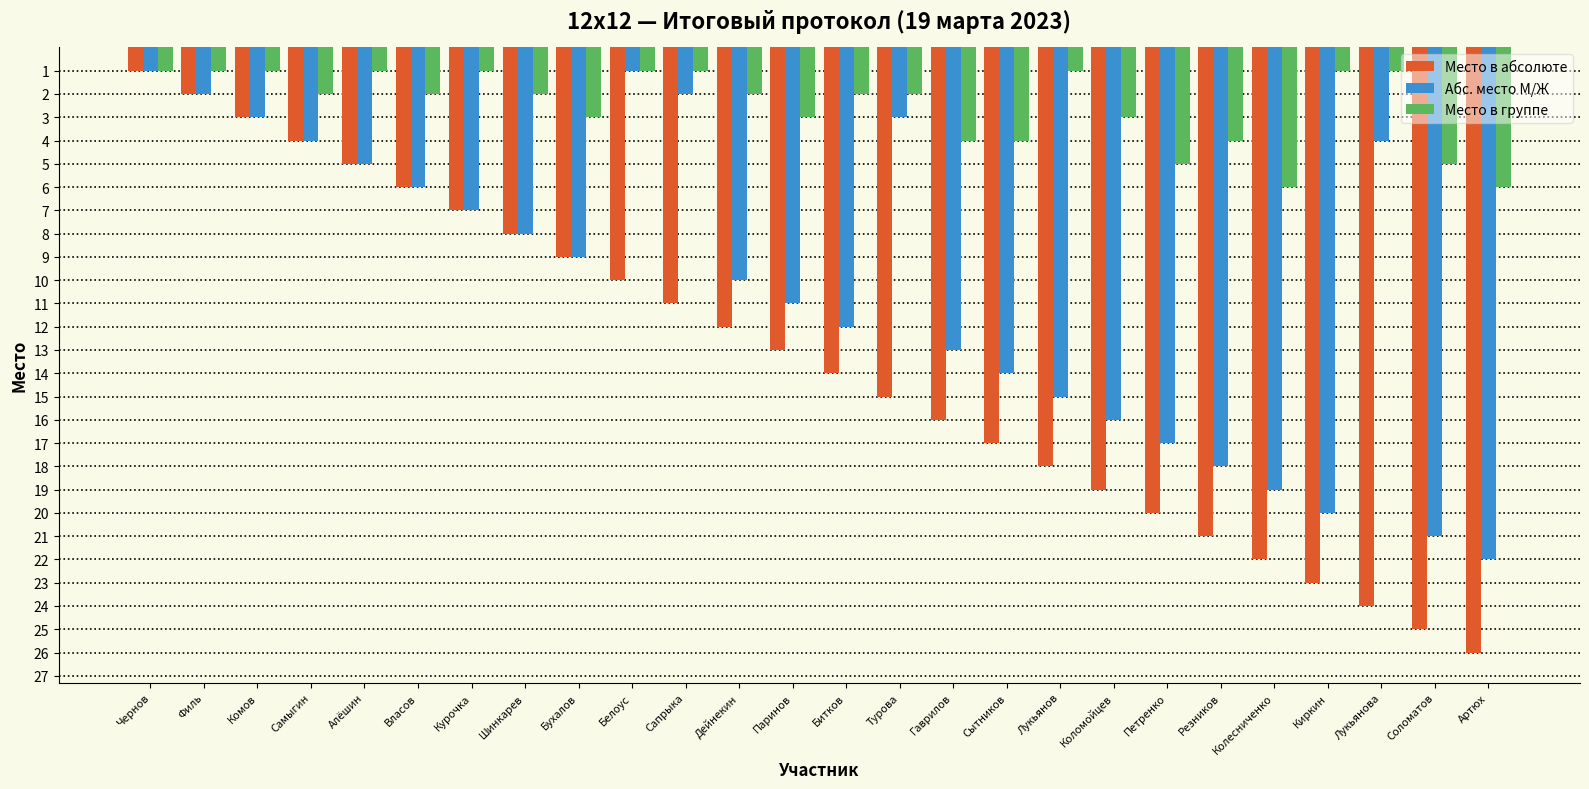

What are all the series names shown in the legend?

Место в абсолюте, Абс. место М/Ж, Место в группе